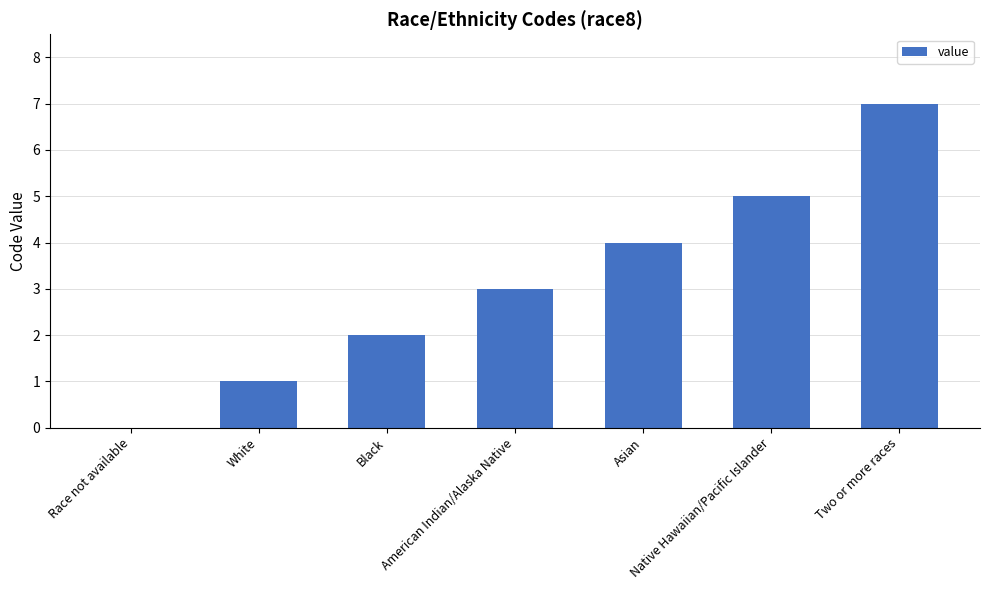

Reading left to right, transcribe all the data shown in this chart.

Race not available=0	White=1	Black=2	American Indian/Alaska Native=3	Asian=4	Native Hawaiian/Pacific Islander=5	Two or more races=7